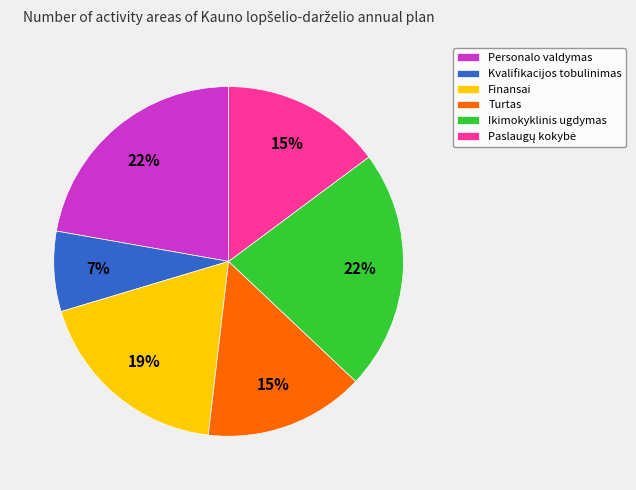

To the nearest percent, what is the average slice percentage?

17%